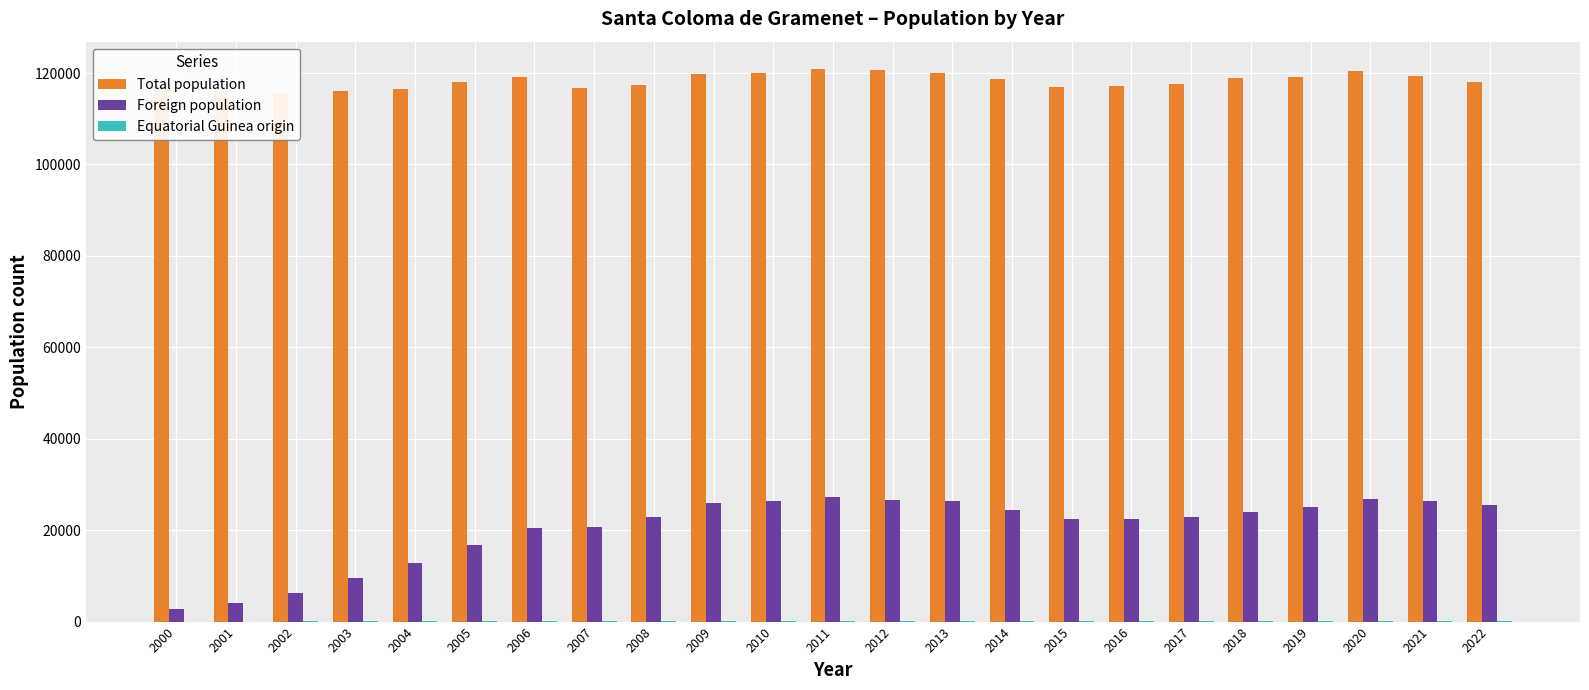

How many bars are there in total?

69